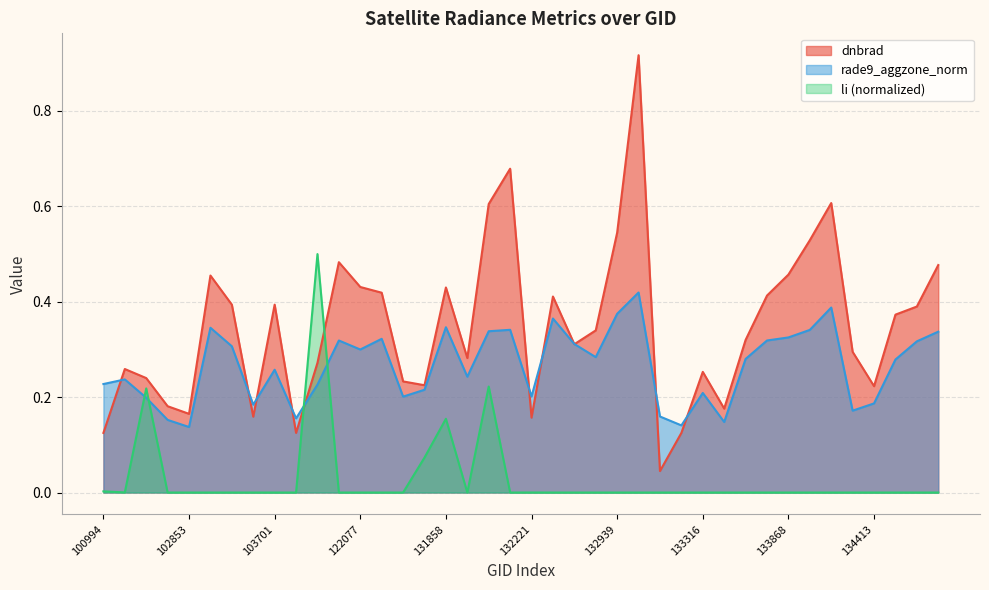

What are all the series names shown in the legend?

dnbrad, rade9_aggzone_norm, li (normalized)